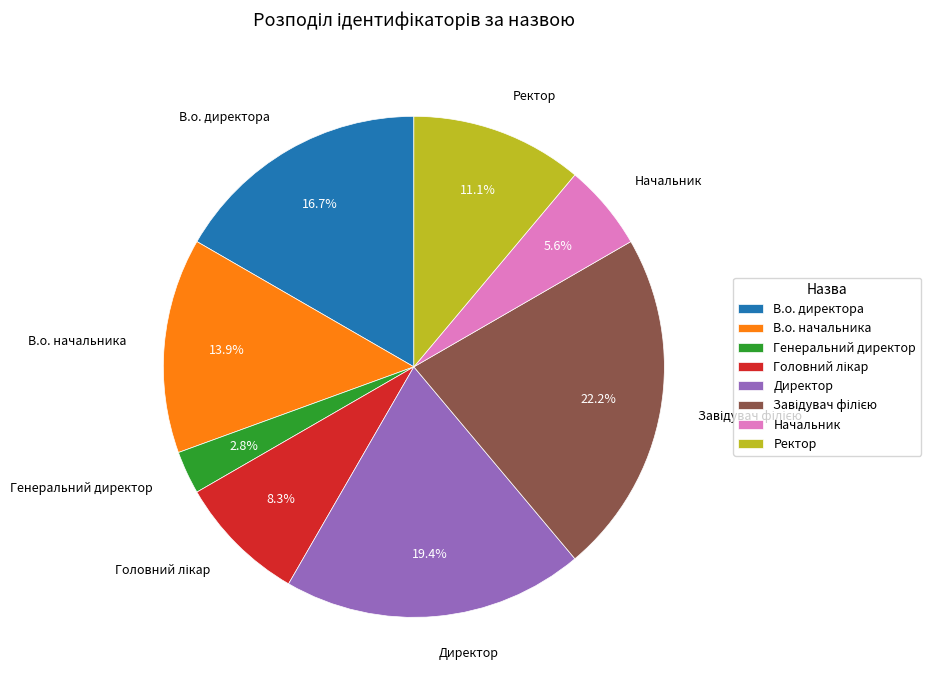

To the nearest percent, what is the average slice percentage?

12%